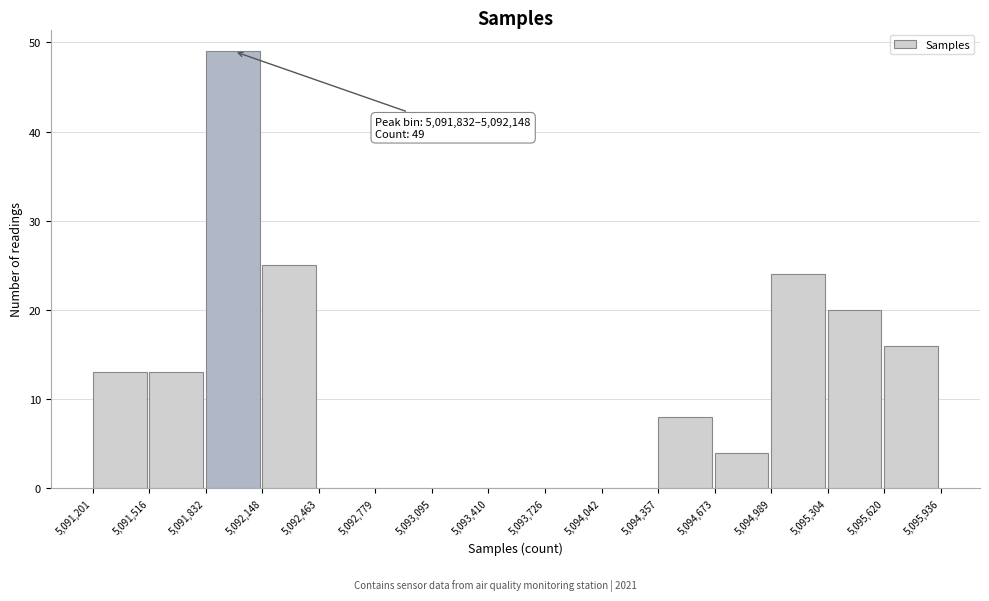

Which range on the x-axis has the tallest bar?

5,091,832 to 5,092,148